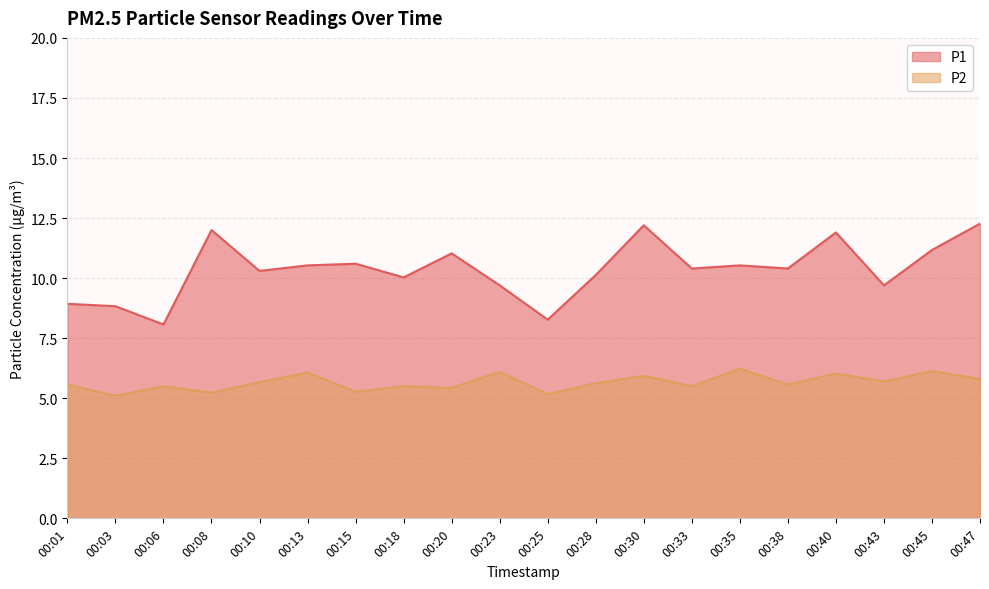

Does the chart have visible grid lines?

Yes